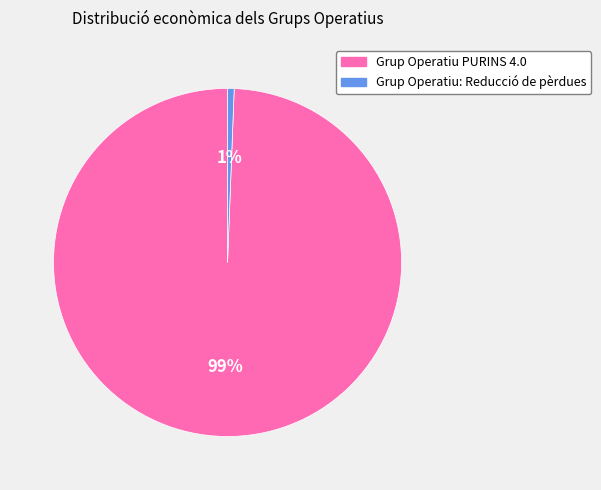

Is the sum of Grup Operatiu PURINS 4.0 and Grup Operatiu: Reducció de pèrdues greater than half?

Yes